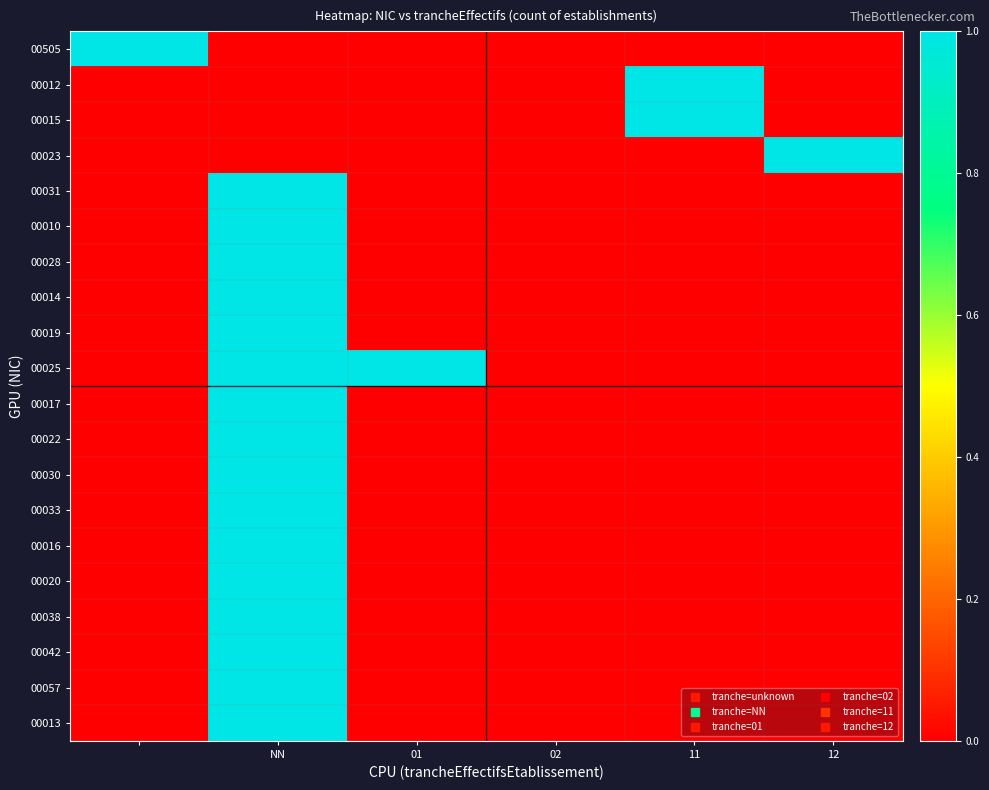

Reading left to right, extract all data points from this chart.

00505: 1	0	0	0	0	0
00012: 0	0	0	0	1	0
00015: 0	0	0	0	1	0
00023: 0	0	0	0	0	1
00031: 0	1	0	0	0	0
00010: 0	1	0	0	0	0
00028: 0	1	0	0	0	0
00014: 0	1	0	0	0	0
00019: 0	1	0	0	0	0
00025: 0	1	1	0	0	0
00017: 0	1	0	0	0	0
00022: 0	1	0	0	0	0
00030: 0	1	0	0	0	0
00033: 0	1	0	0	0	0
00016: 0	1	0	0	0	0
00020: 0	1	0	0	0	0
00038: 0	1	0	0	0	0
00042: 0	1	0	0	0	0
00057: 0	1	0	0	0	0
00013: 0	1	0	0	0	0